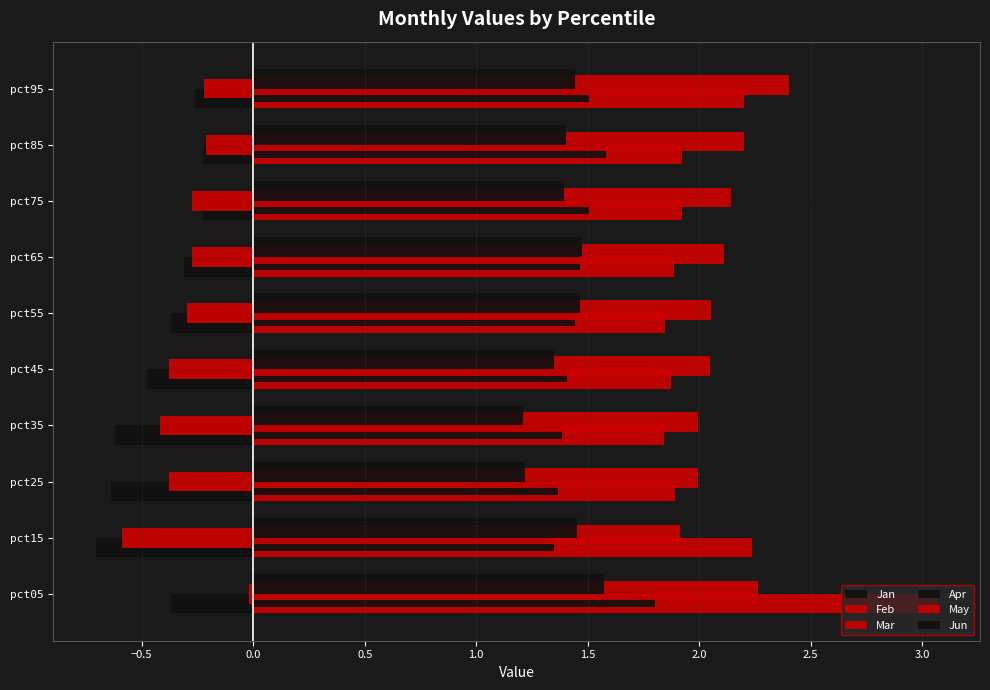

How many distinct data groups are displayed?

6